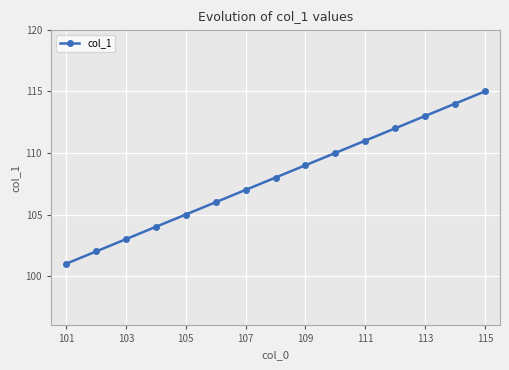

What is the sum of all values?

1620